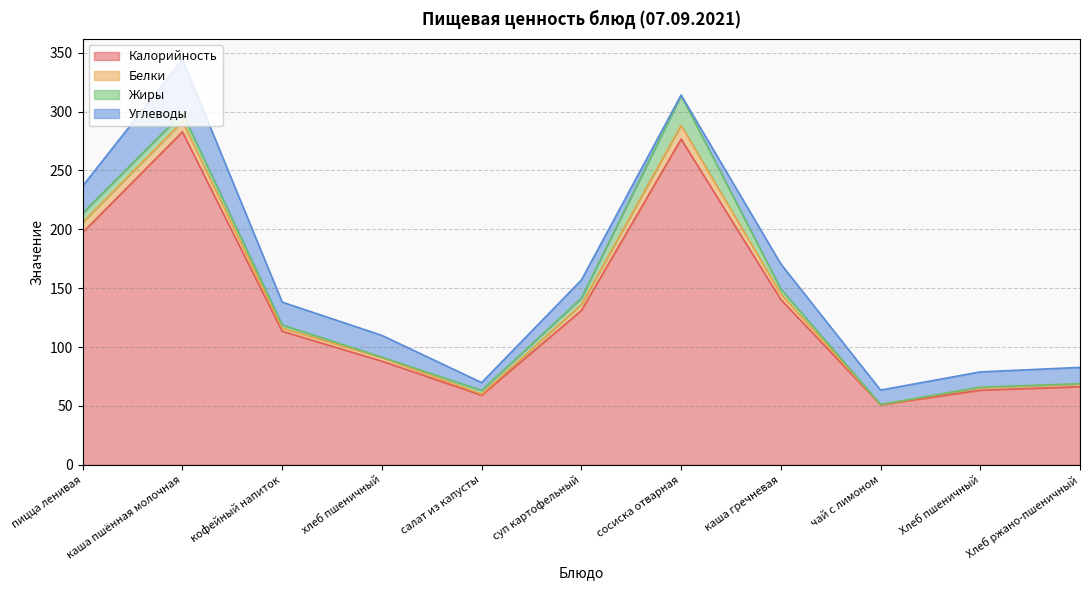

Which series has the largest total across all categories?

Калорийность